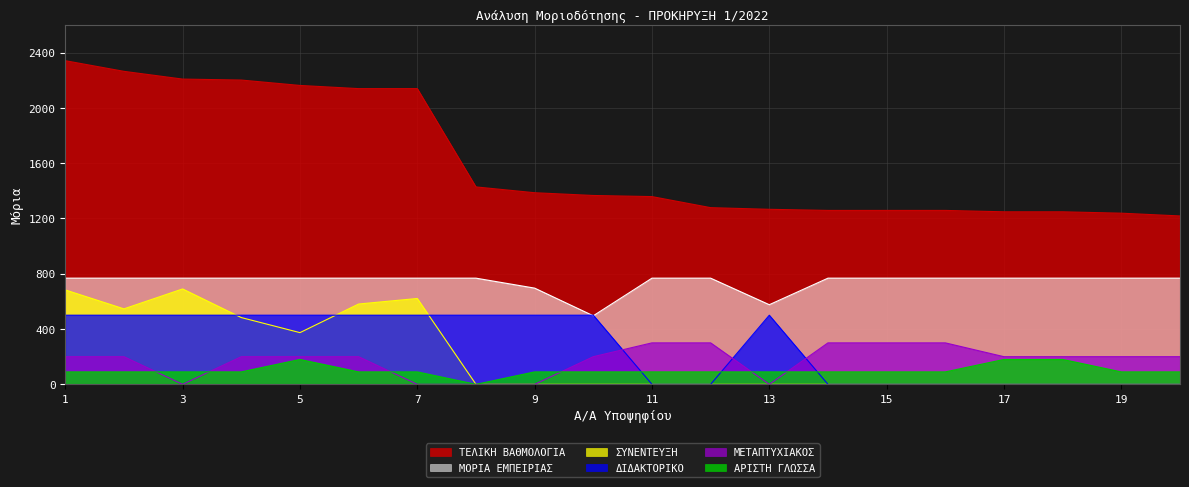

Does the chart display data point markers on the line(s)?

No